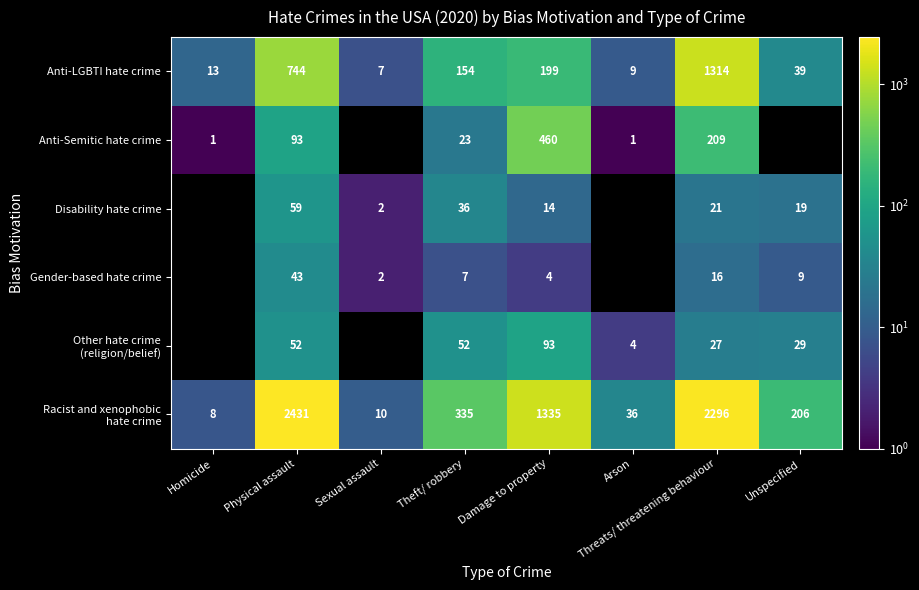

What is the maximum value shown in the chart?

2431.0